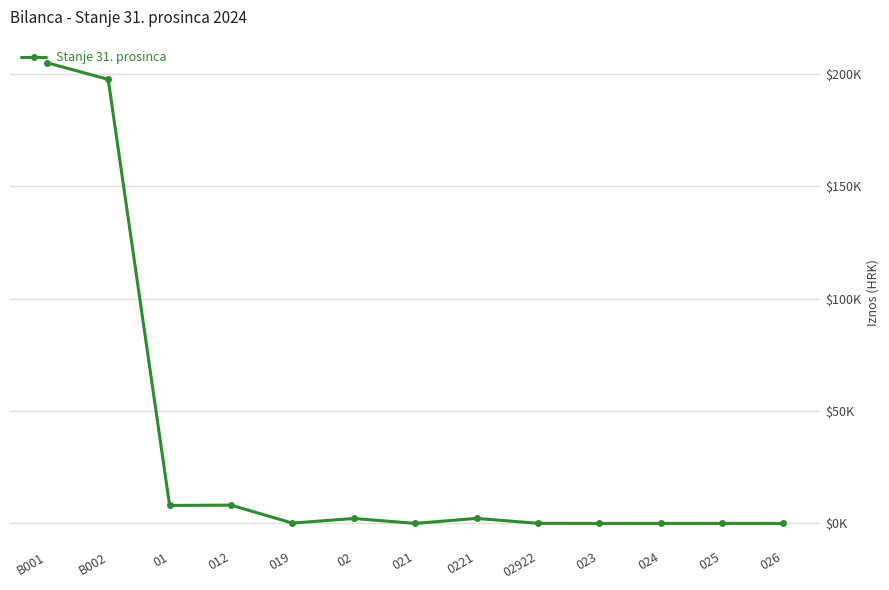

Does the chart have visible grid lines?

Yes